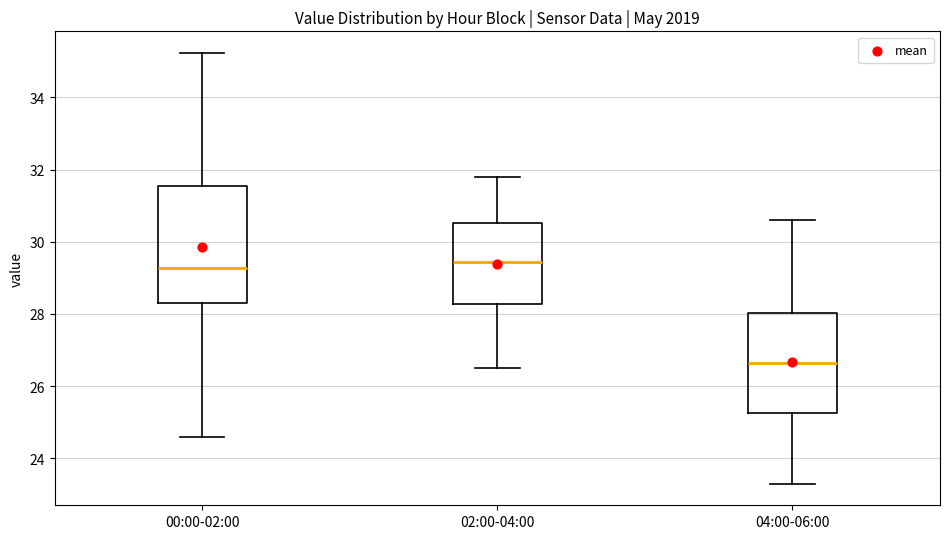

Reading left to right, read every box against the y-axis: the position of its median line, the range the box covers, and the ends of its whiskers. The values are not printed on the chart, so give them approximately, as read against the axis.

00:00-02:00: median 29.2, box 28.4 to 31.6, whiskers 24.6 to 35.2
02:00-04:00: median 29.4, box 28.2 to 30.6, whiskers 26.6 to 31.8
04:00-06:00: median 26.6, box 25.2 to 28.0, whiskers 23.4 to 30.6